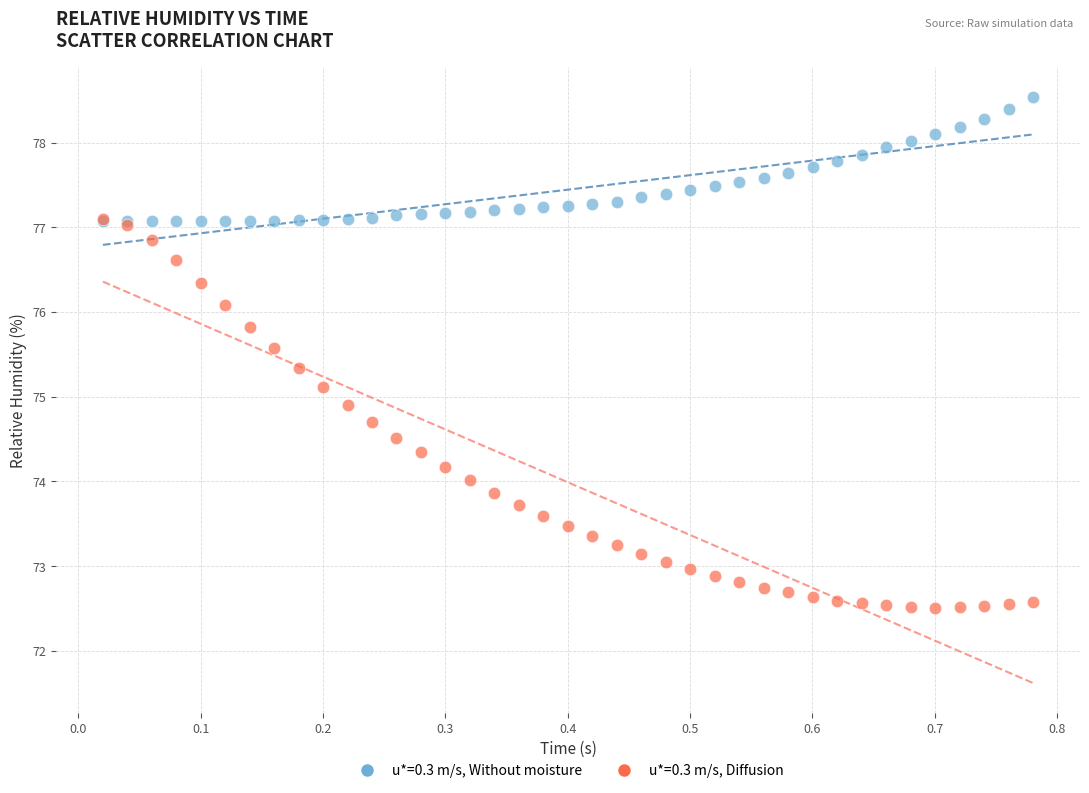

Which series has the widest spread of Y values?

u*=0.3 m/s, Diffusion